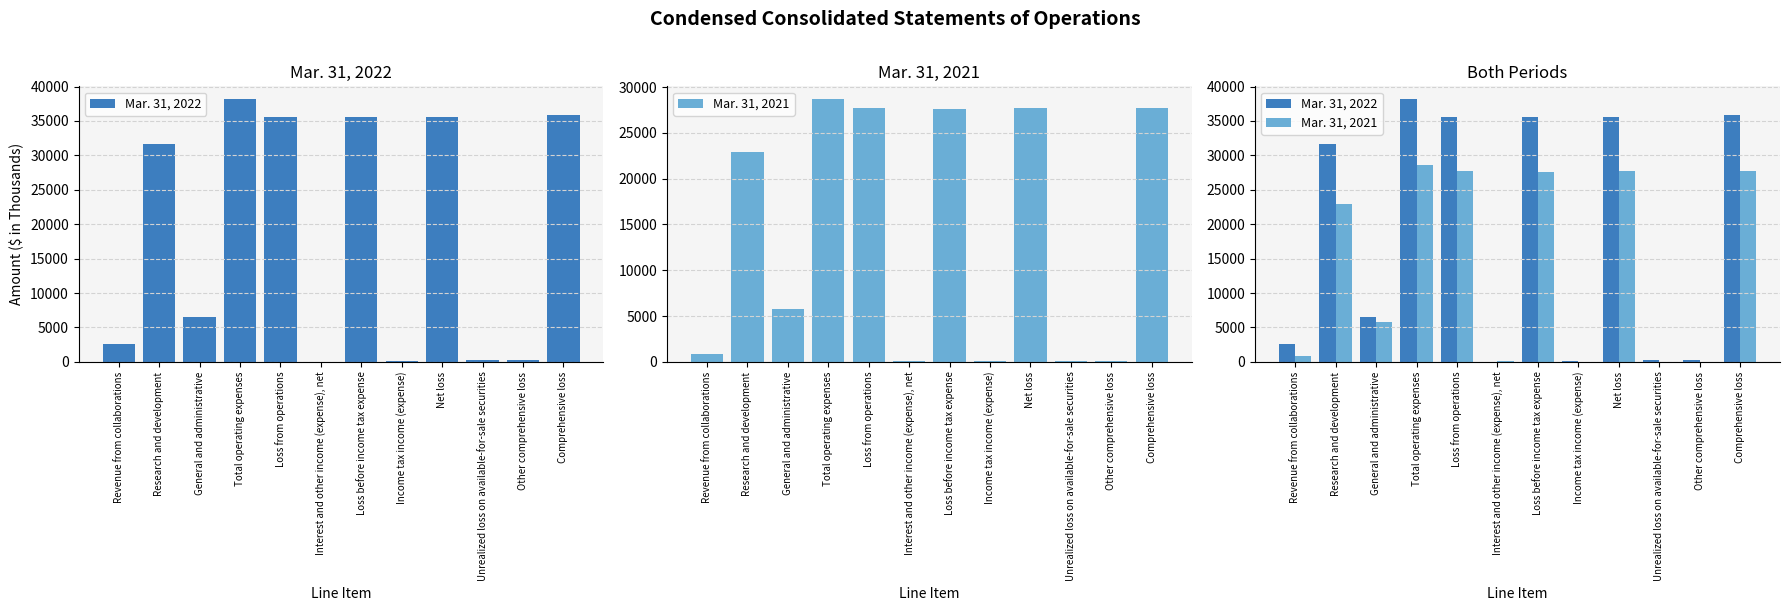

What is the difference between the maximum and minimum values in the Mar. 31, 2022 series?

38123